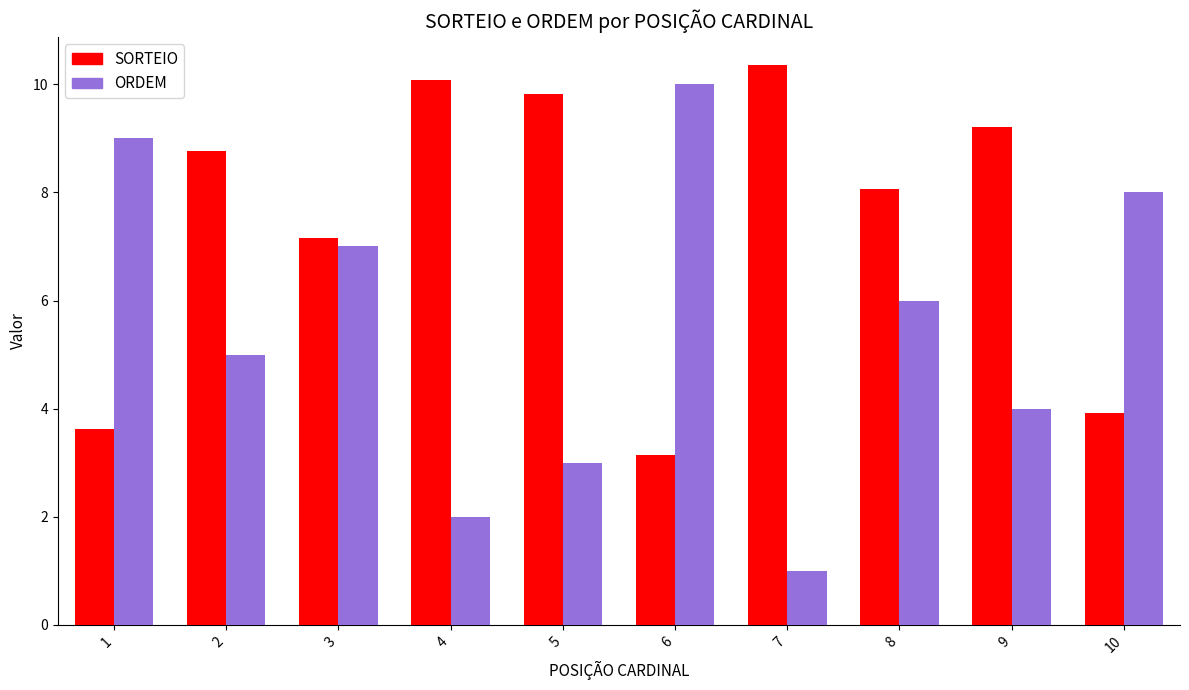

What is the difference between the second highest and second lowest values in the ORDEM series?

7.0